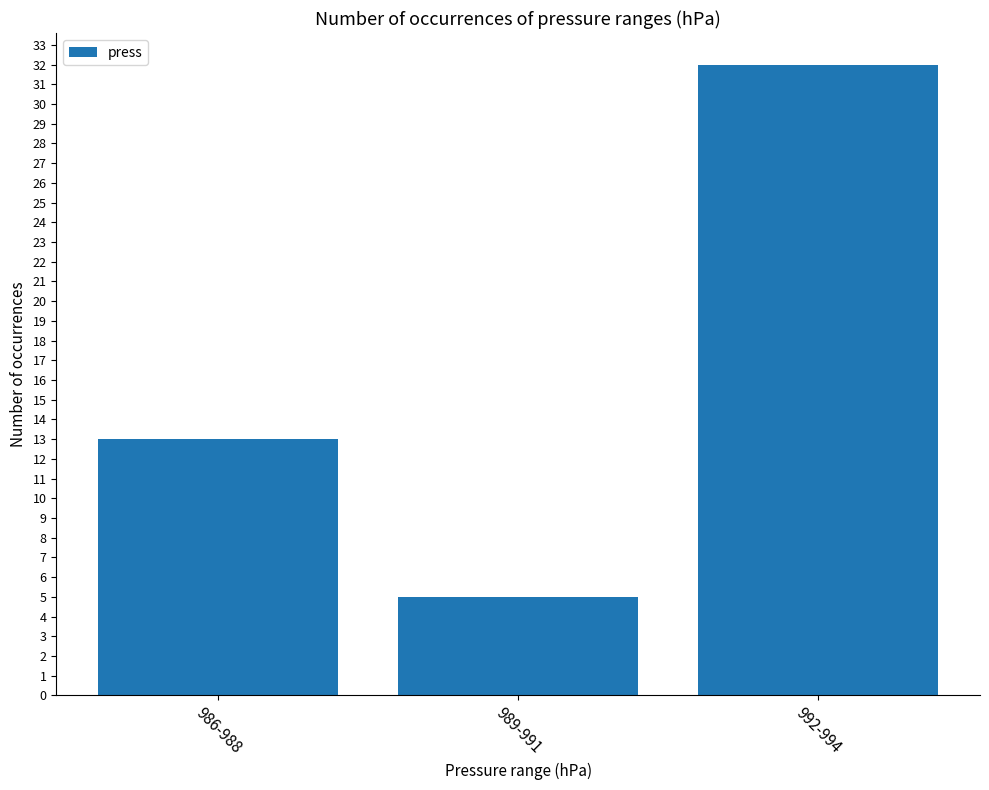

Where is the data nearest to the value 18?

986-988